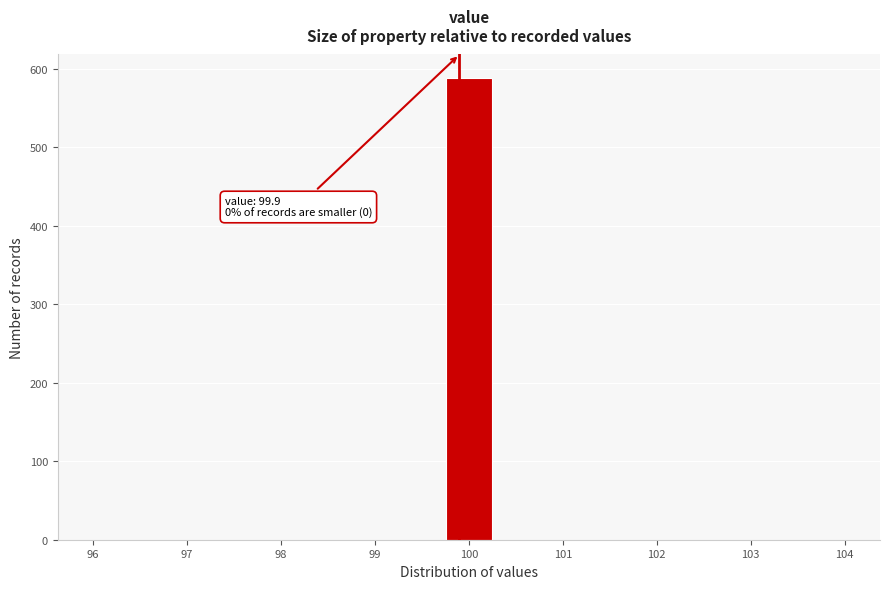

Over which range of the x-axis is the bar tallest?

99.7 to 100.3